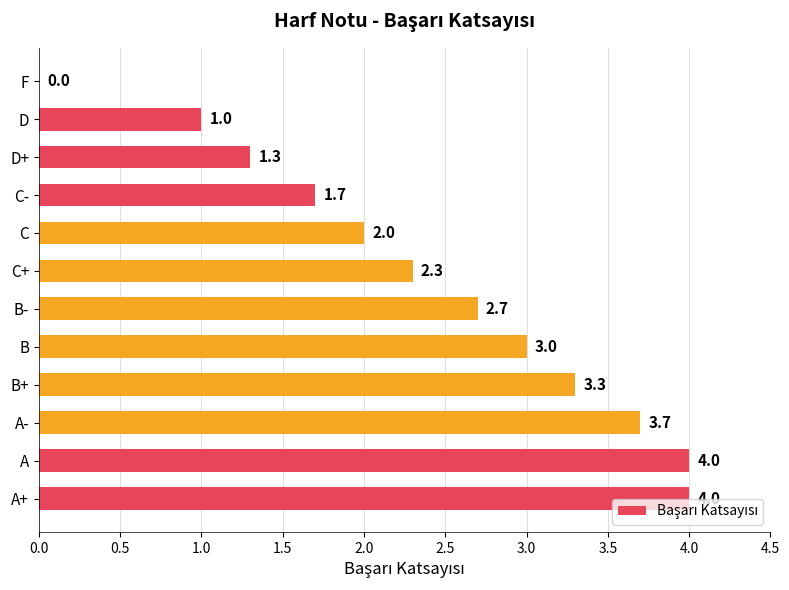

The value at B is 3.0. True or false?

True